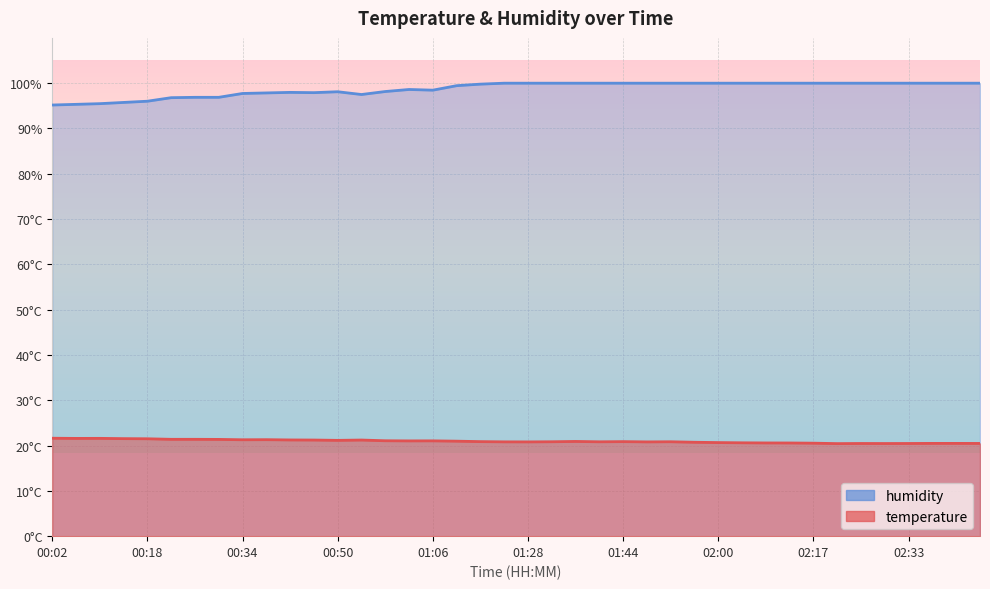

What is the maximum value for temperature?

21.6